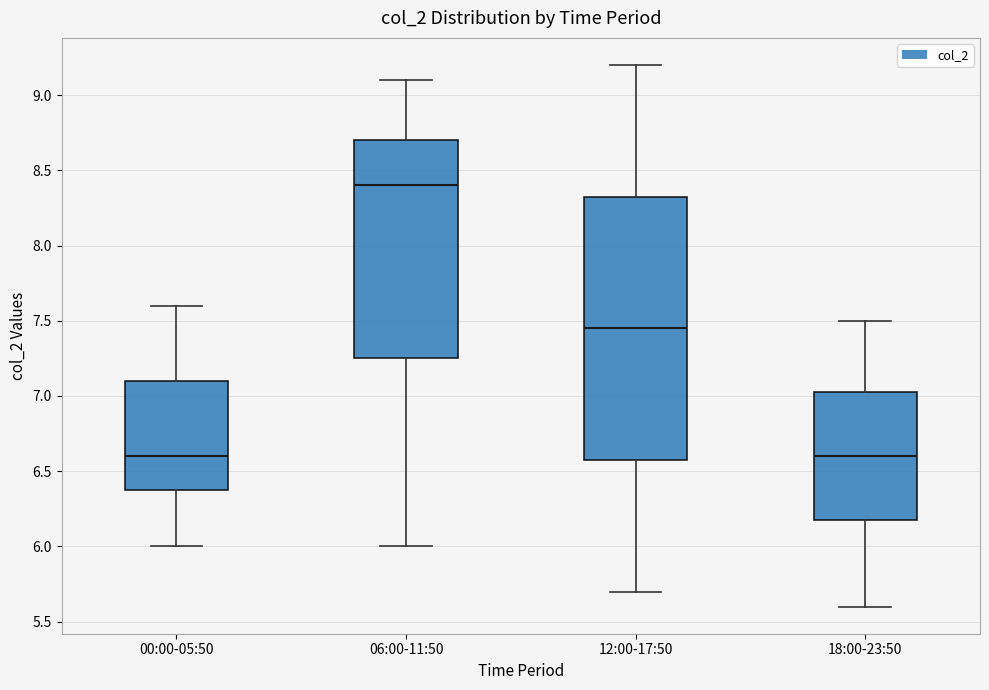

Reading left to right, transcribe this box plot: for each box, give where its median line is, the range the box spans, and where its two whiskers end, as read against the y-axis. The values are not printed on the chart, so give them approximately, as read against the axis.

00:00-05:50: median 6.60, box 6.40 to 7.10, whiskers 6.00 to 7.60
06:00-11:50: median 8.40, box 7.25 to 8.70, whiskers 6.00 to 9.10
12:00-17:50: median 7.45, box 6.60 to 8.35, whiskers 5.70 to 9.20
18:00-23:50: median 6.60, box 6.20 to 7.05, whiskers 5.60 to 7.50